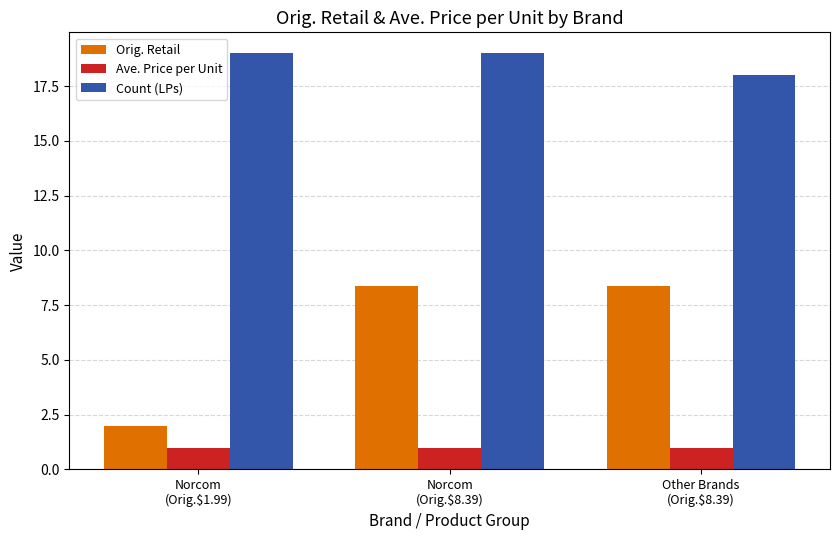

The Ave. Price per Unit series shows 1.0 at Norcom
(Orig.$8.39). True or false?

True